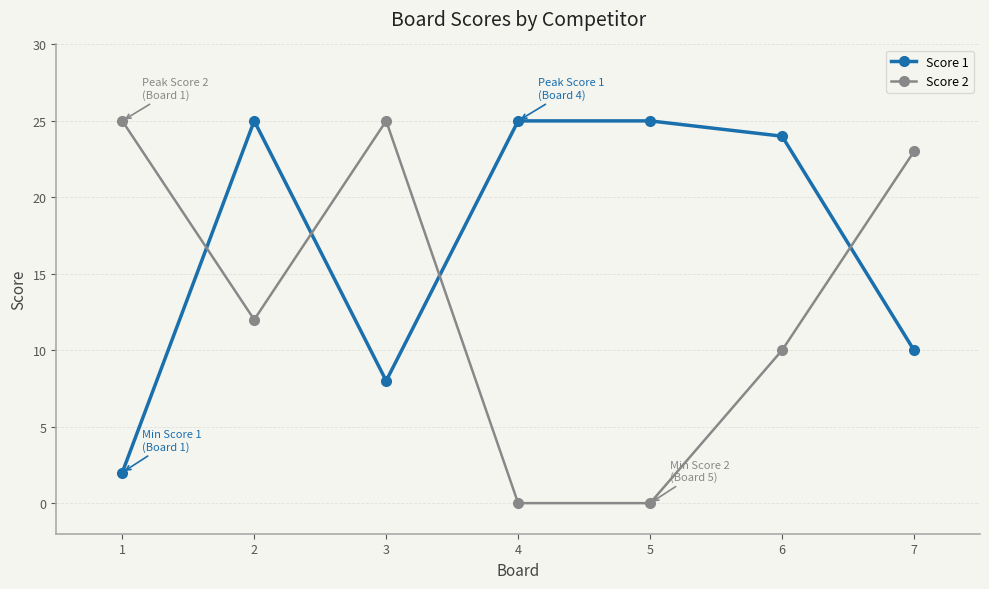

Rank the series by their average value, from highest to lowest.

Score 1, Score 2